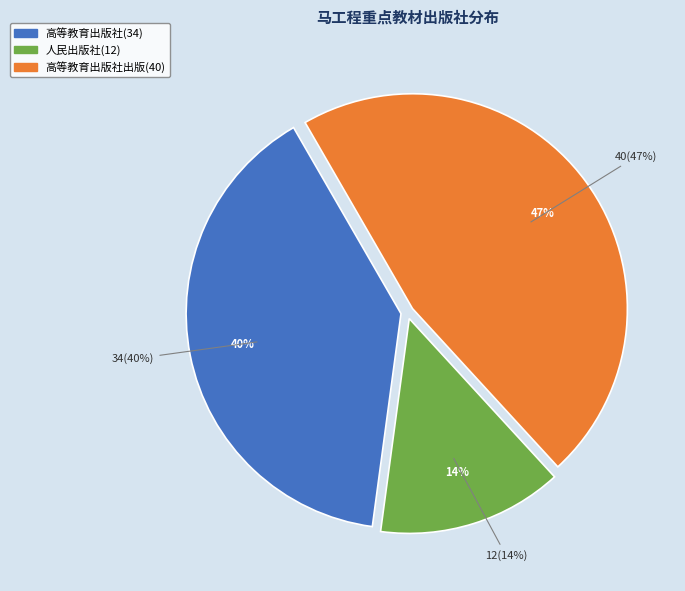

Is there a majority slice in this chart?

No